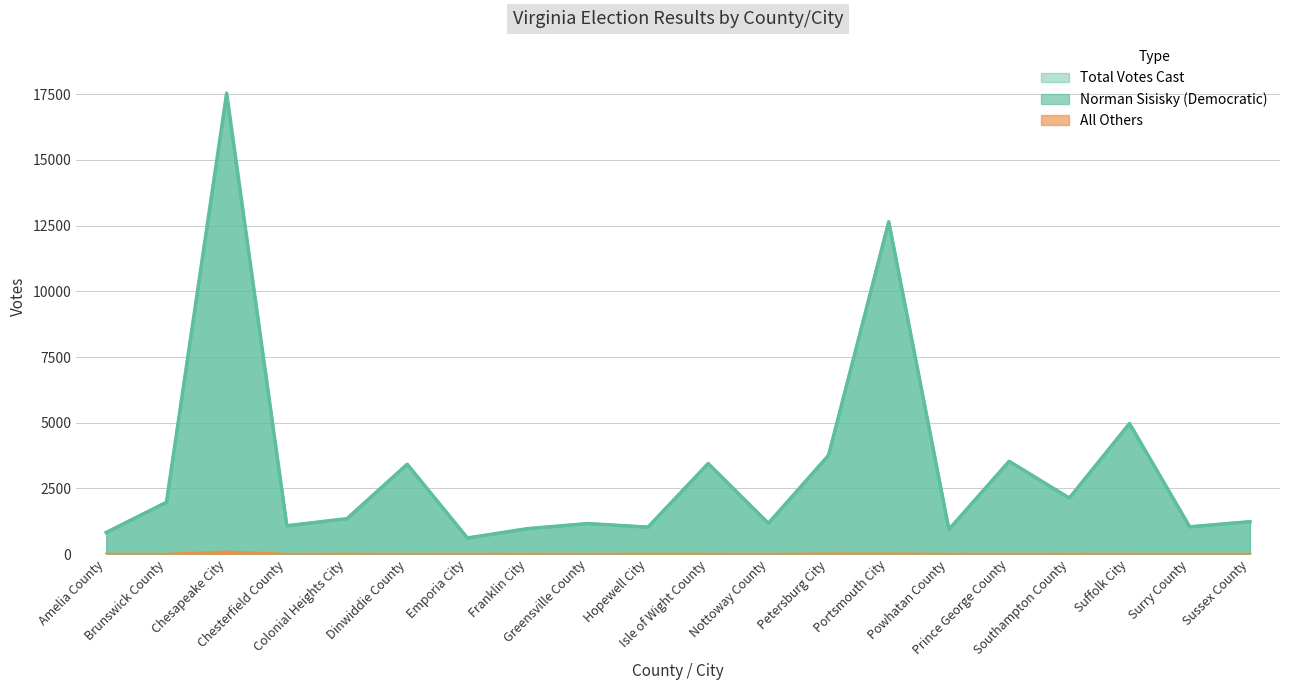

How many lines are shown in the chart?

3